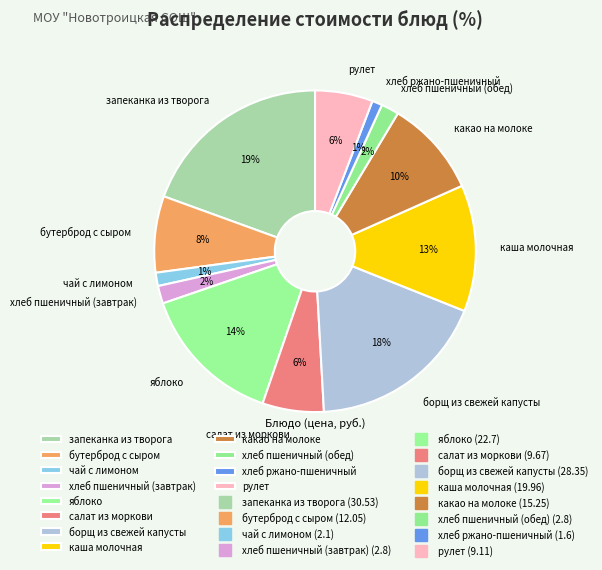

To the nearest percent, what percentage of the pie is борщ из свежей капусты?

18%